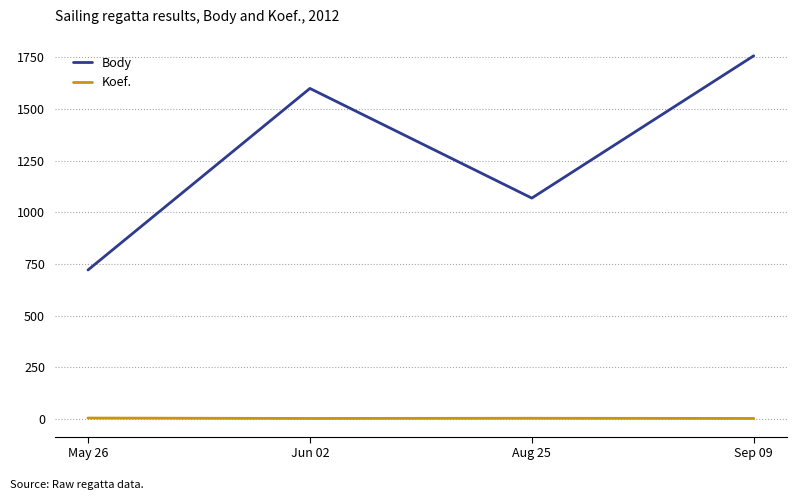

What is the difference between the highest and lowest values at Sep 09?

1756